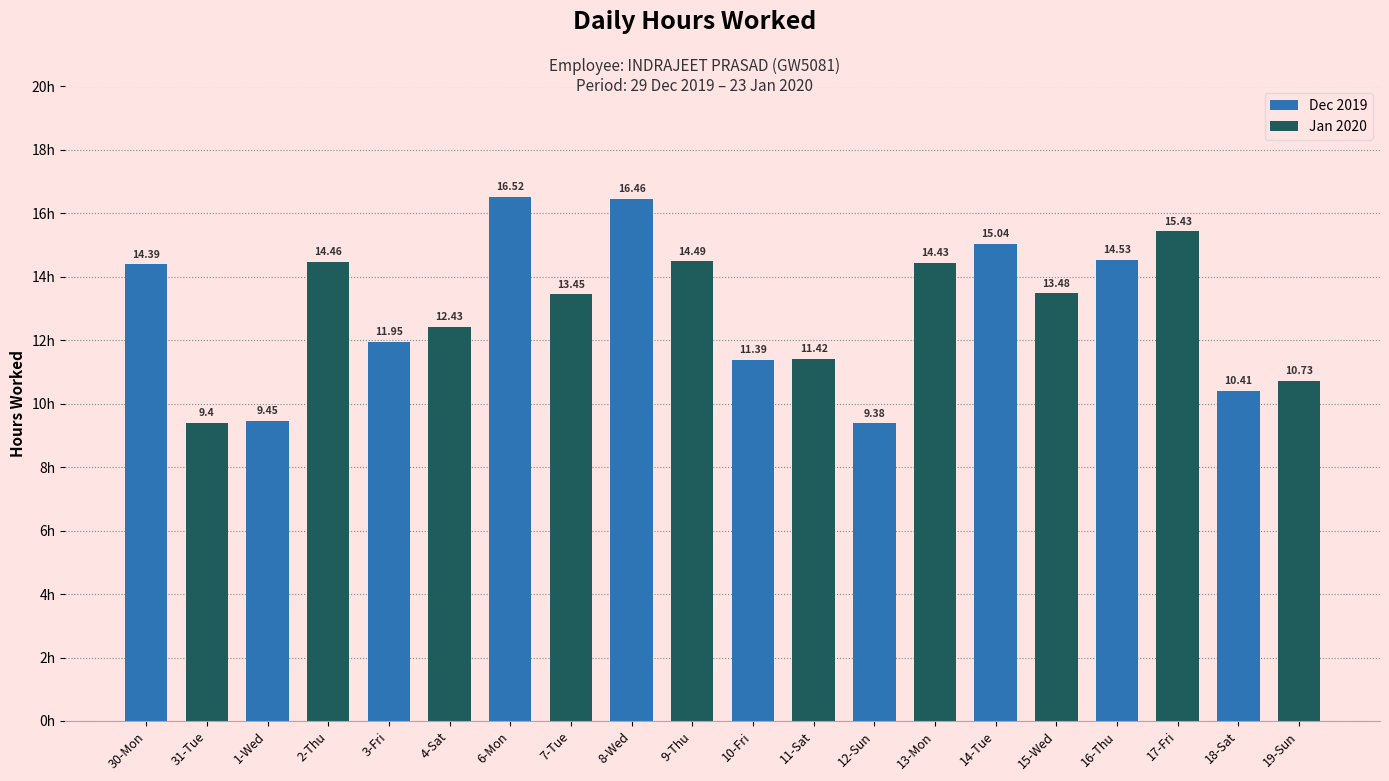

List the labels in order of value, smallest first.

12-Sun, 31-Tue, 1-Wed, 18-Sat, 19-Sun, 10-Fri, 11-Sat, 3-Fri, 4-Sat, 7-Tue, 15-Wed, 30-Mon, 13-Mon, 2-Thu, 9-Thu, 16-Thu, 14-Tue, 17-Fri, 8-Wed, 6-Mon